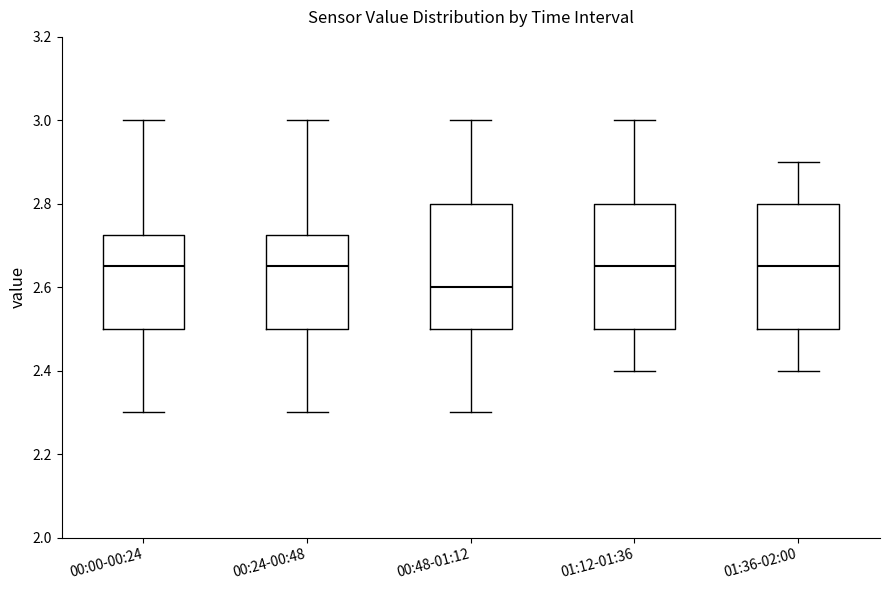

Reading left to right, transcribe this box plot: for each box, give where its median line is, the range the box spans, and where its two whiskers end, as read against the y-axis. The values are not printed on the chart, so give them approximately, as read against the axis.

00:00-00:24: median 2.66, box 2.50 to 2.72, whiskers 2.30 to 3.00
00:24-00:48: median 2.66, box 2.50 to 2.72, whiskers 2.30 to 3.00
00:48-01:12: median 2.60, box 2.50 to 2.80, whiskers 2.30 to 3.00
01:12-01:36: median 2.66, box 2.50 to 2.80, whiskers 2.40 to 3.00
01:36-02:00: median 2.66, box 2.50 to 2.80, whiskers 2.40 to 2.90